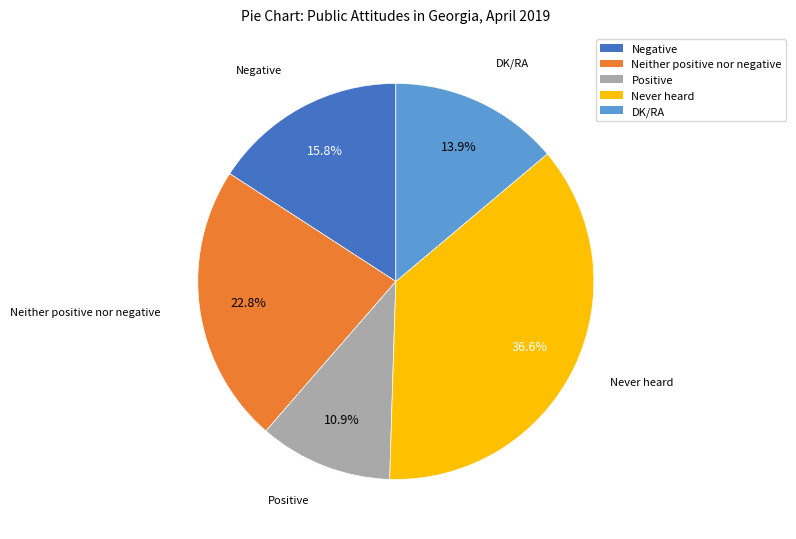

To the nearest percent, what is the average slice percentage?

20%